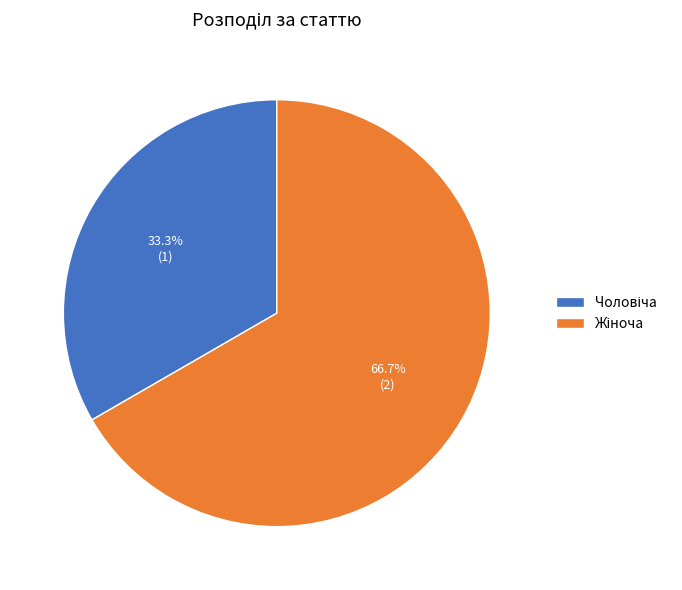

Rank the categories by value from highest to lowest.

Жіноча, Чоловіча